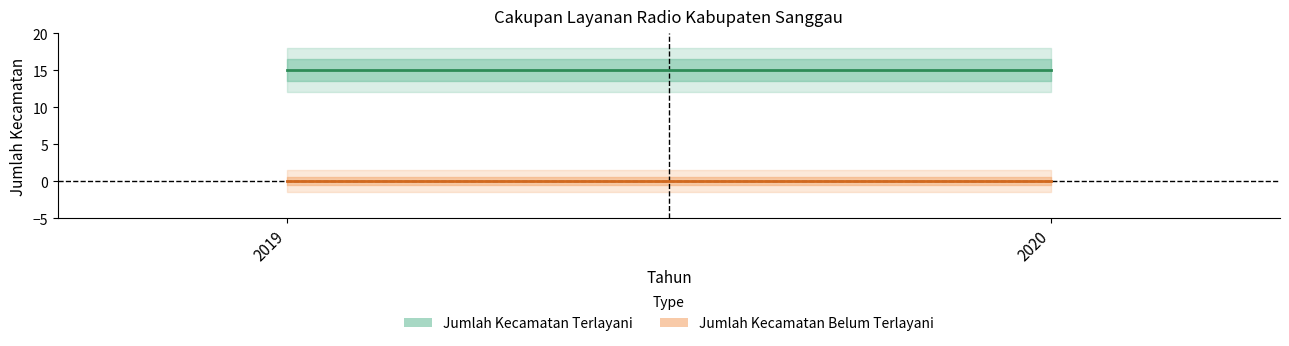

Is it true that Jumlah Kecamatan Terlayani equals 10 at 2019?

False